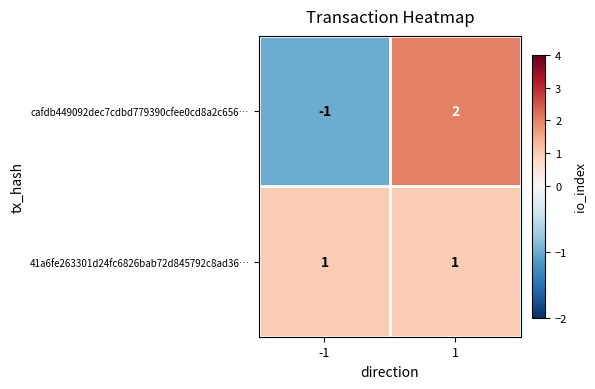

The value of cafdb449092dec7cdbd779390cfee0cd8a2c656… at 1 is 4. True or false?

False